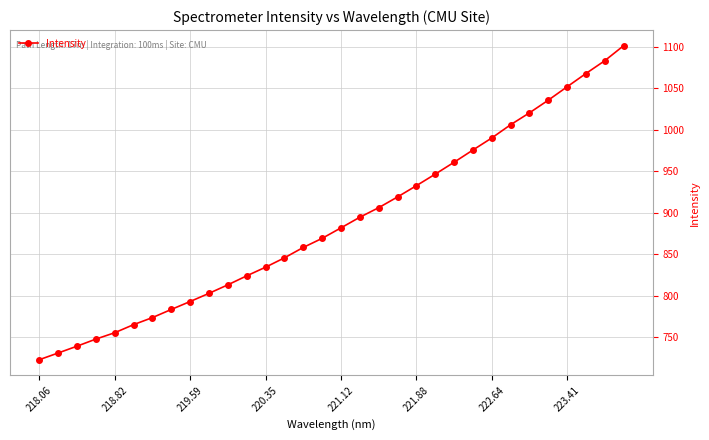

What is the smallest value displayed?

722.9